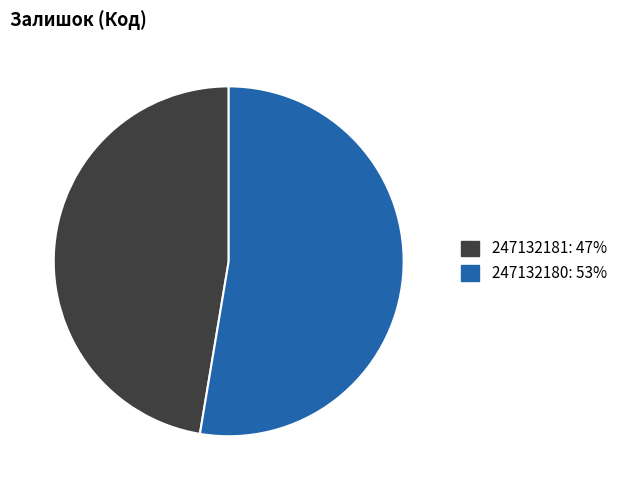

The 247132180: 53% slice represents 47% of the pie. True or false?

False